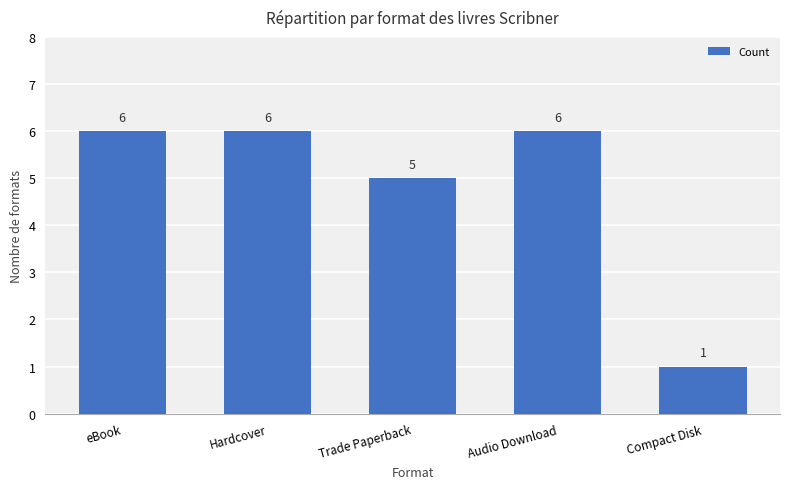

What is the difference between the maximum and minimum values?

5